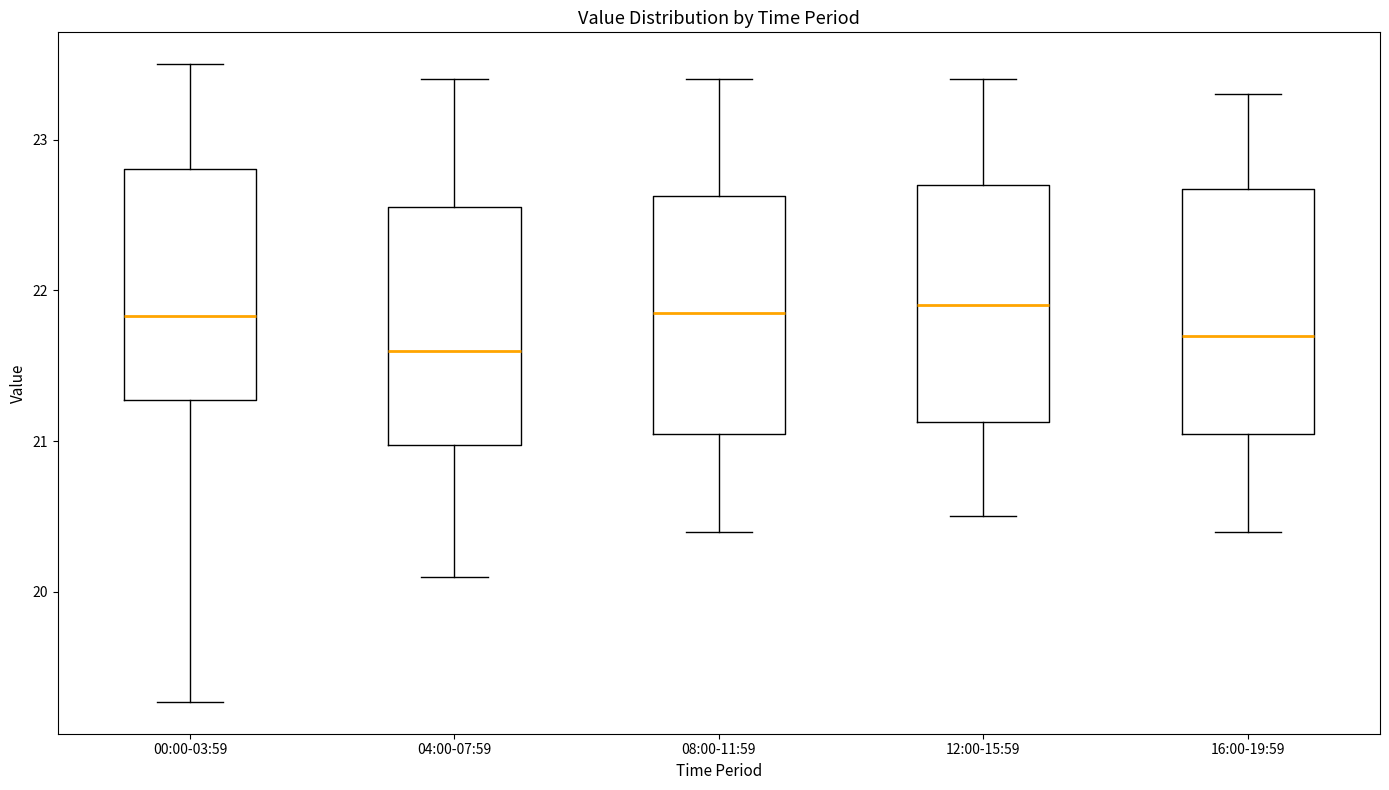

Reading left to right, transcribe this box plot: for each box, give where its median line is, the range the box spans, and where its two whiskers end, as read against the y-axis. The values are not printed on the chart, so give them approximately, as read against the axis.

00:00-03:59: median 21.8, box 21.3 to 22.8, whiskers 19.3 to 23.5
04:00-07:59: median 21.6, box 21.0 to 22.6, whiskers 20.1 to 23.4
08:00-11:59: median 21.9, box 21.1 to 22.6, whiskers 20.4 to 23.4
12:00-15:59: median 21.9, box 21.1 to 22.7, whiskers 20.5 to 23.4
16:00-19:59: median 21.7, box 21.1 to 22.7, whiskers 20.4 to 23.3